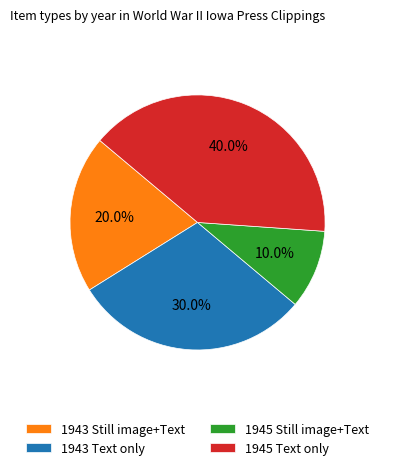

Approximately how many times larger is the value at 1945 Still image+Text compared to 1943 Text only?

0.3